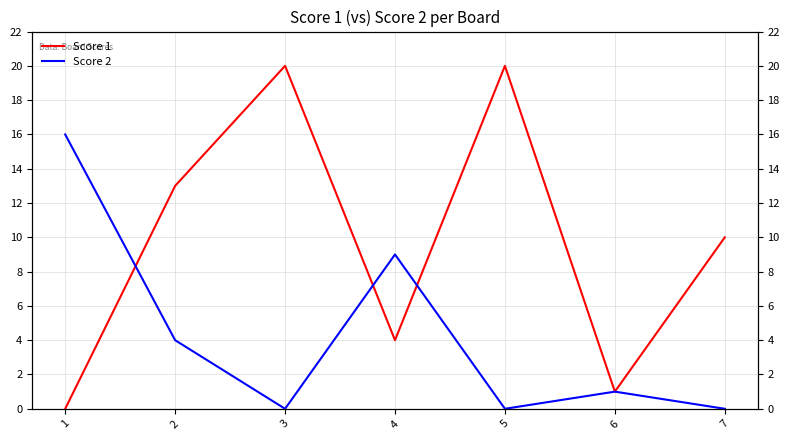

List the series in order of their overall mean, lowest first.

Score 2, Score 1